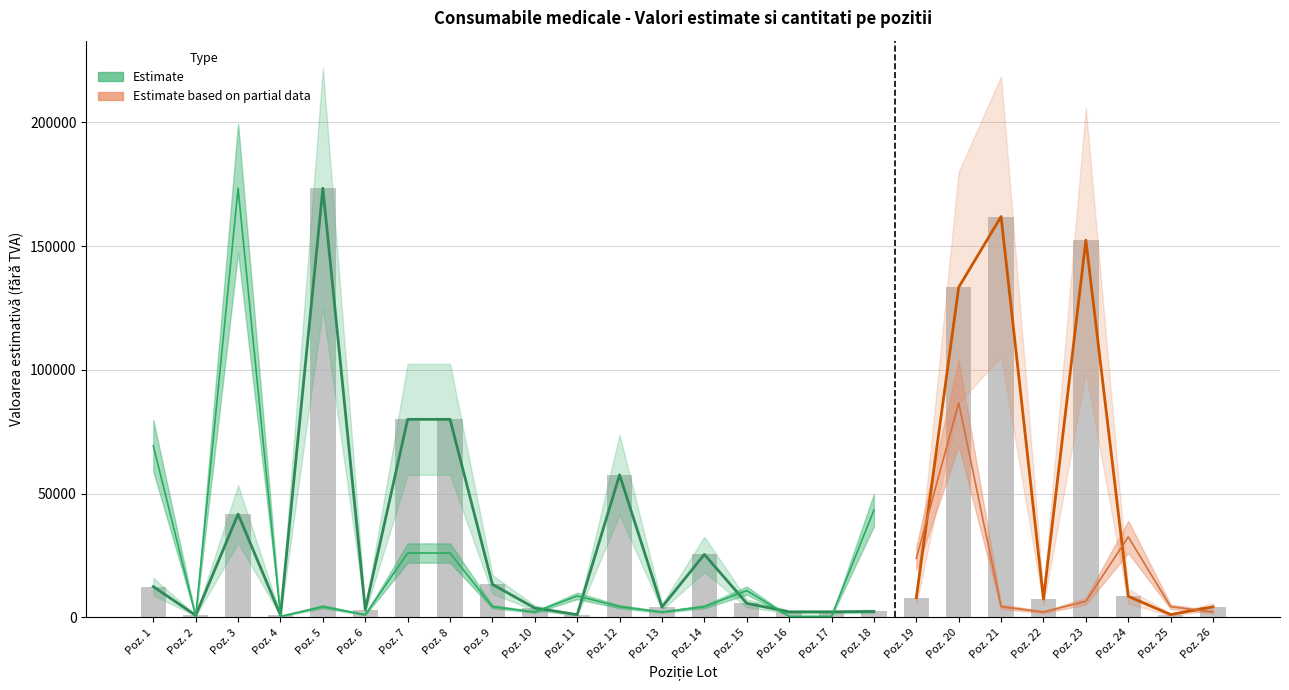

What is the ratio of the value at Poz. 24 to the value at Poz. 16?

3.8